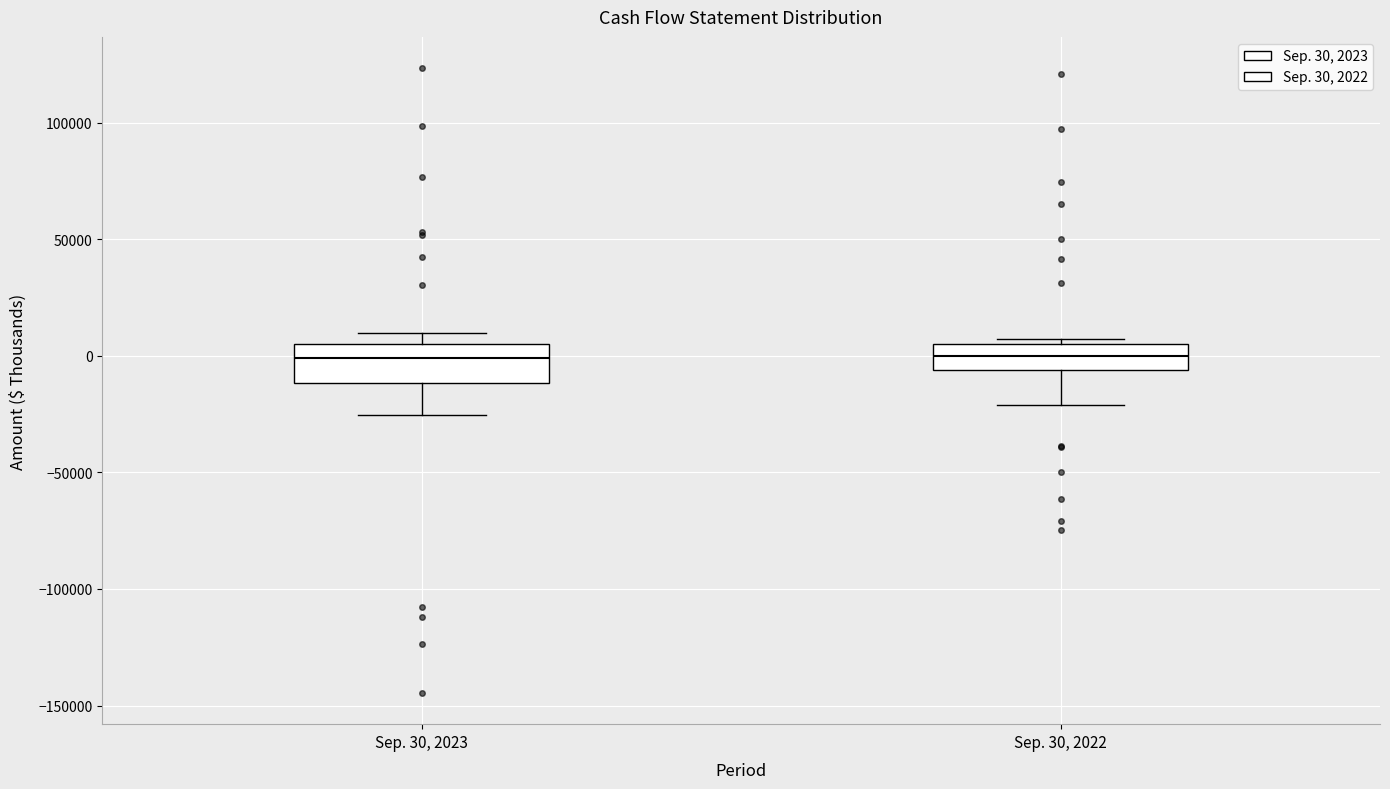

Reading left to right, transcribe this box plot: for each box, give where its median line is, the range the box spans, and where its two whiskers end, as read against the y-axis. The values are not printed on the chart, so give them approximately, as read against the axis.

Sep. 30, 2023: median 0, box -10000 to 5000, whiskers -25000 to 10000
Sep. 30, 2022: median 0, box -5000 to 5000, whiskers -20000 to 5000 (just above the box's upper edge)